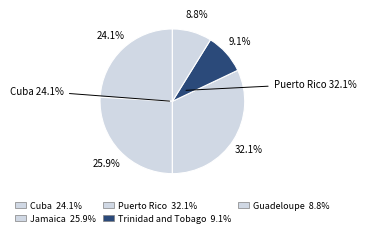

What is the smallest slice in the pie chart?

Guadeloupe